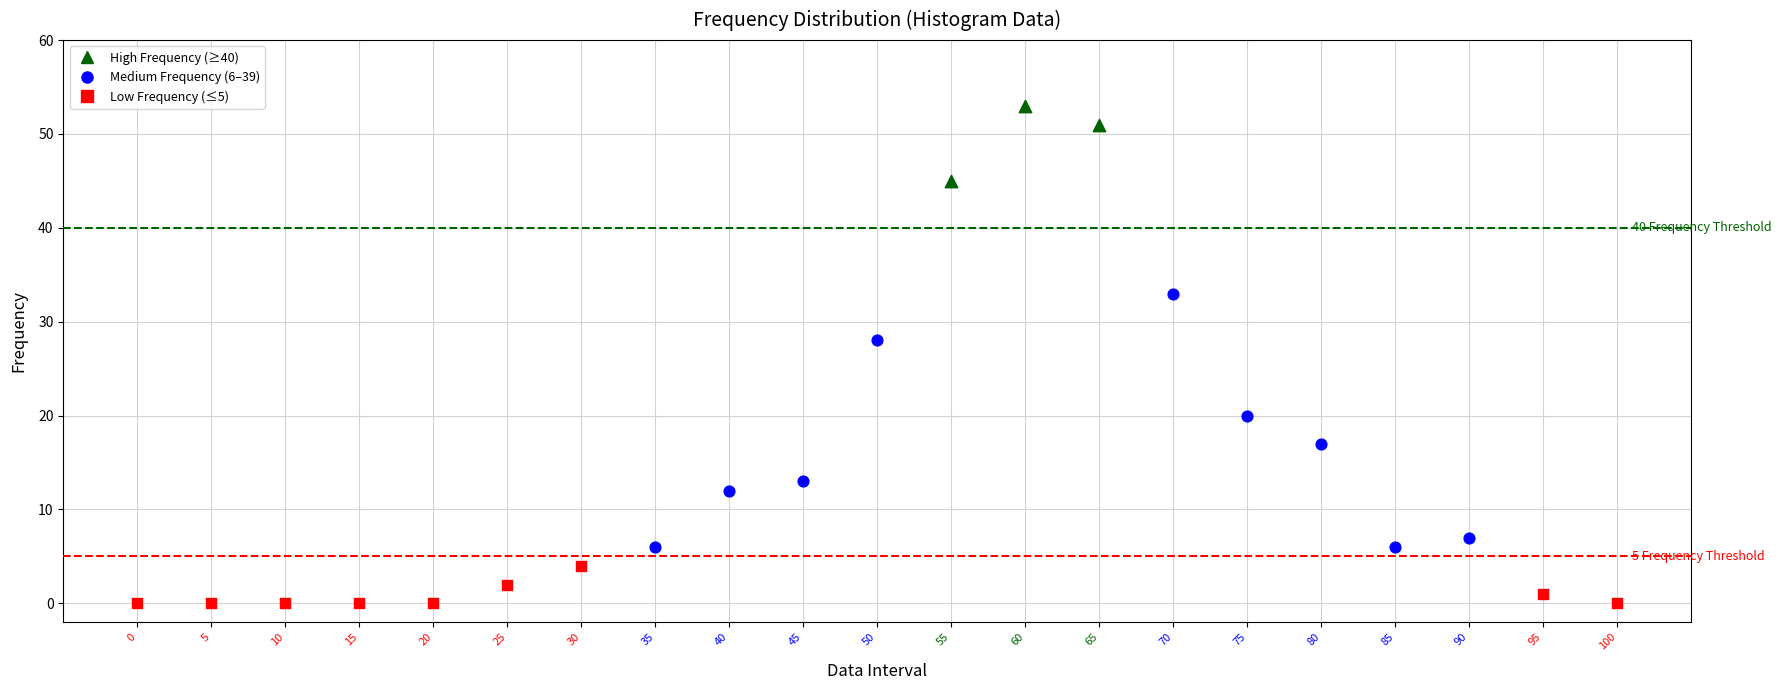

Which series has the largest Y range (max minus min)?

Medium Frequency (6–39)